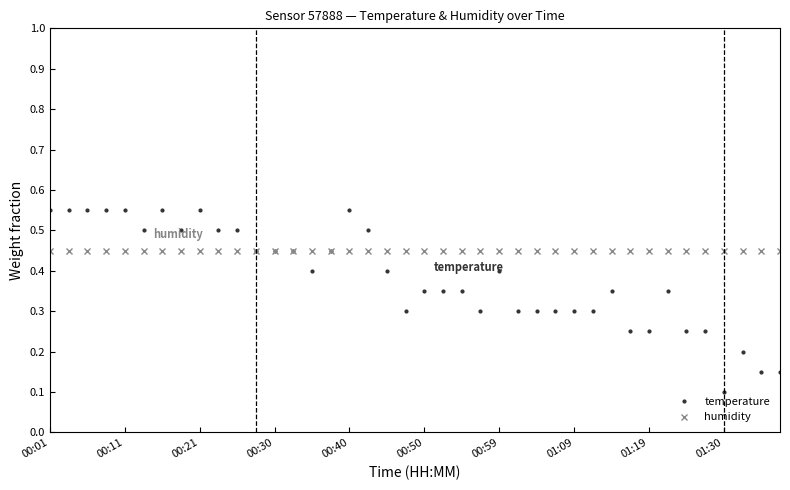

How many intersections are there between temperature and humidity?

3